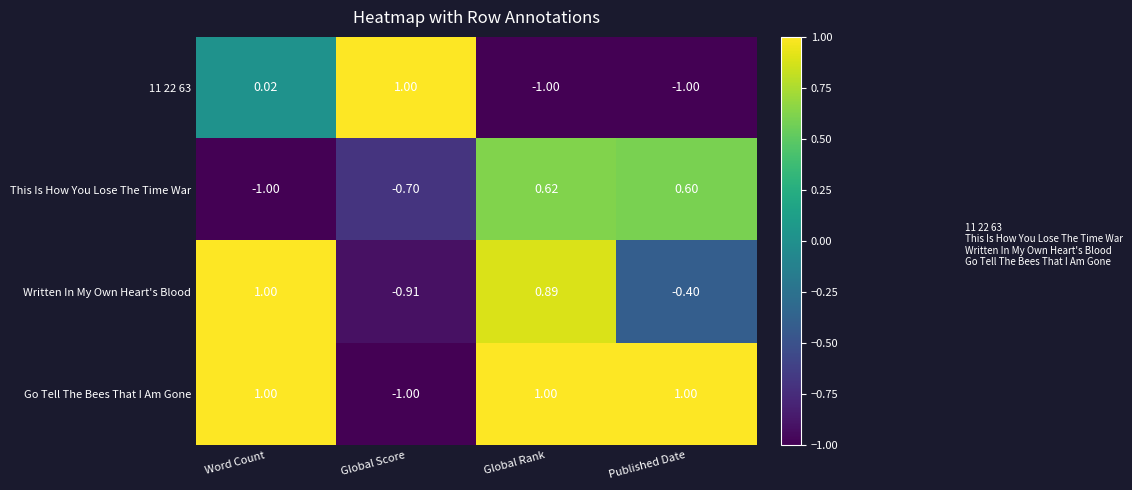

Which series has the largest total across all categories?

Go Tell The Bees That I Am Gone